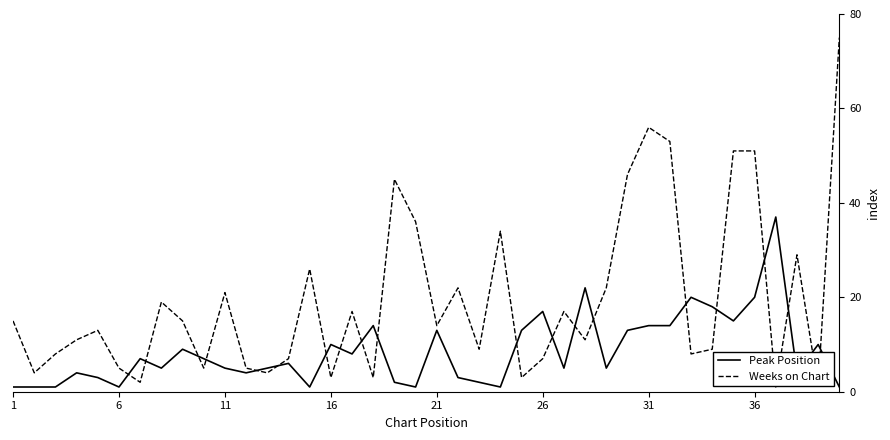

Reading left to right, extract all data points from this chart.

Peak Position: 1	1	1	4	3	1	7	5	9	7	5	4	5	6	1	10	8	14	2	1	13	3	2	1	13	17	5	22	5	13	14	14	20	18	15	20	37	4	10	1
Weeks on Chart: 15	4	8	11	13	5	2	19	15	5	21	5	4	7	26	3	17	3	45	36	14	22	9	34	3	7	17	11	22	46	56	53	8	9	51	51	1	29	1	75